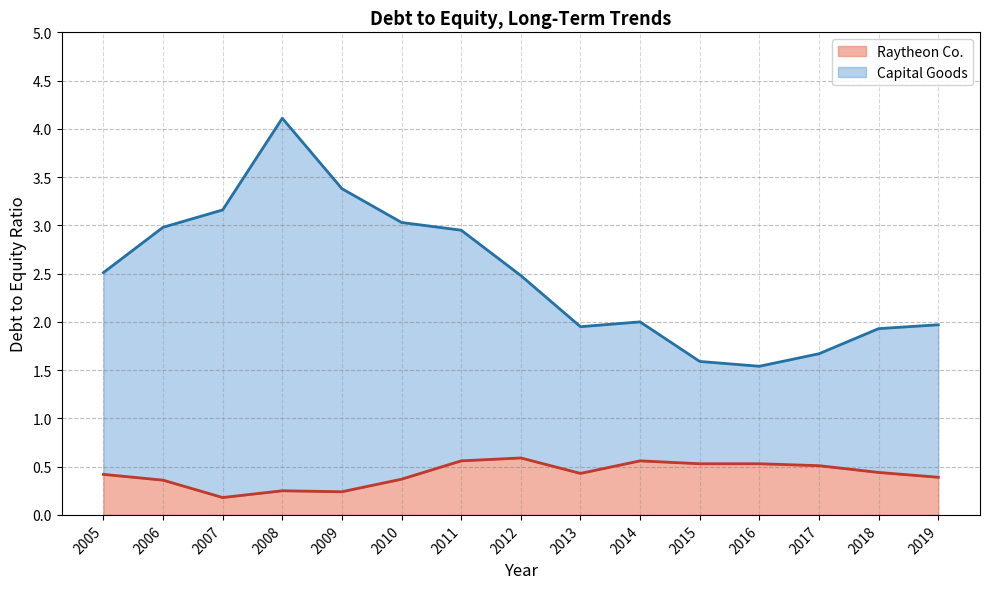

At which category is the sum across all series the highest?

2008